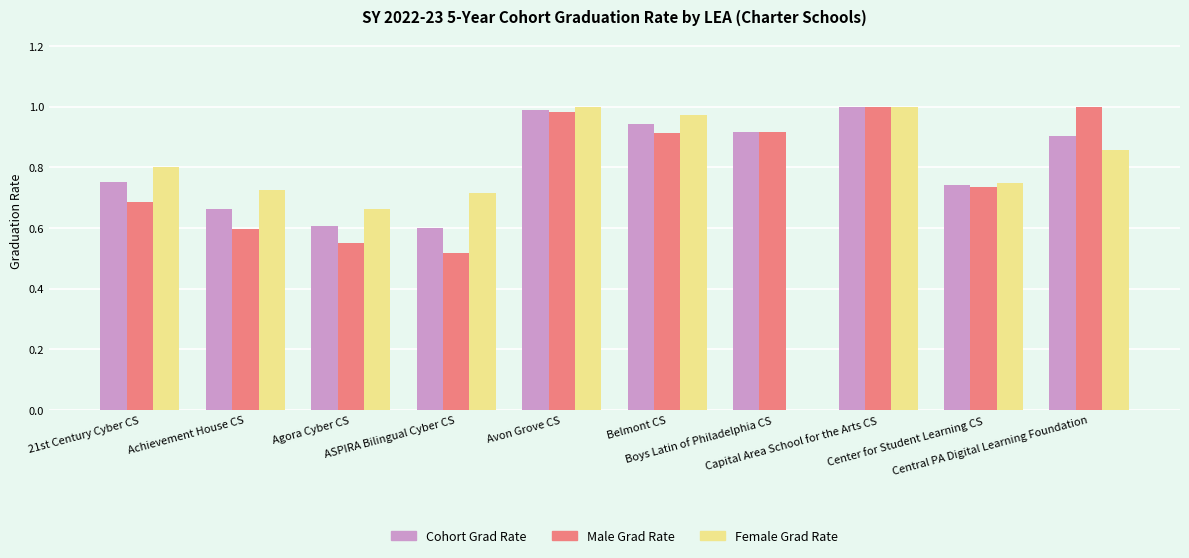

What are all the series names shown in the legend?

Cohort Grad Rate, Male Grad Rate, Female Grad Rate